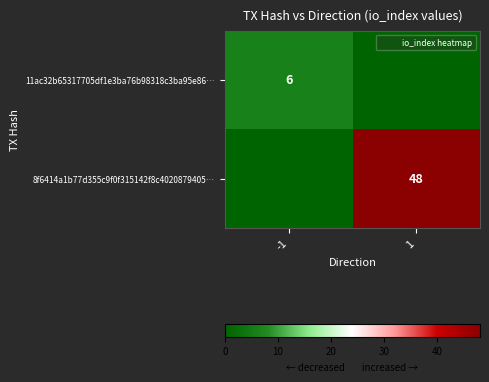

At -1, list the series in order from smallest to largest.

8f6414a1b77d355c9f0f315142f8c4020879405…, 11ac32b65317705df1e3ba76b98318c3ba95e86…